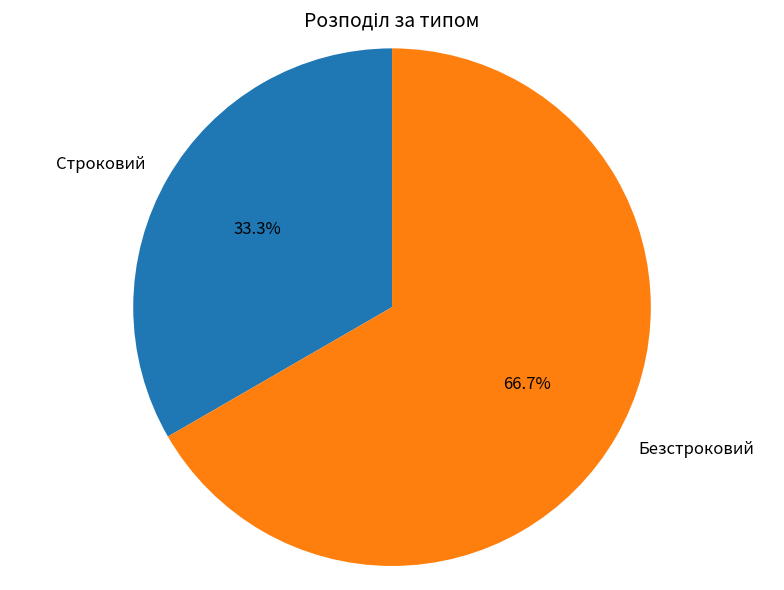

Which has a higher value, Безстроковий or Строковий?

Безстроковий